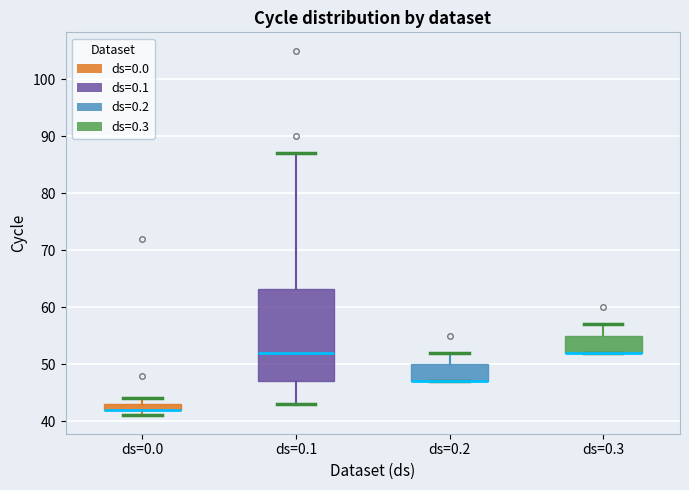

Where does the upper whisker of the box for ds=0.3 end on the y-axis? The values are not printed on the chart, so give them approximately, as read against the axis.

57